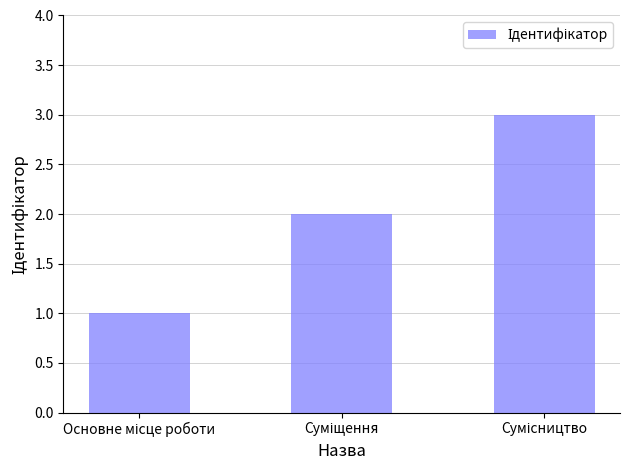

What is the sum of all values?

6